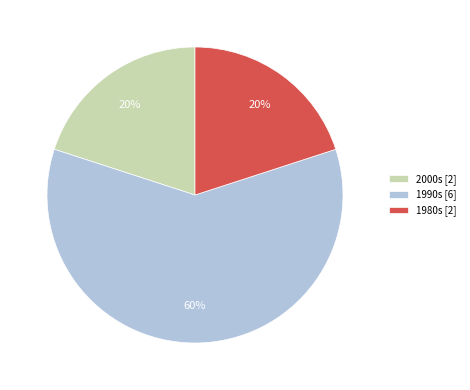

Is it true that 2000s [2] is 20% of the pie?

True